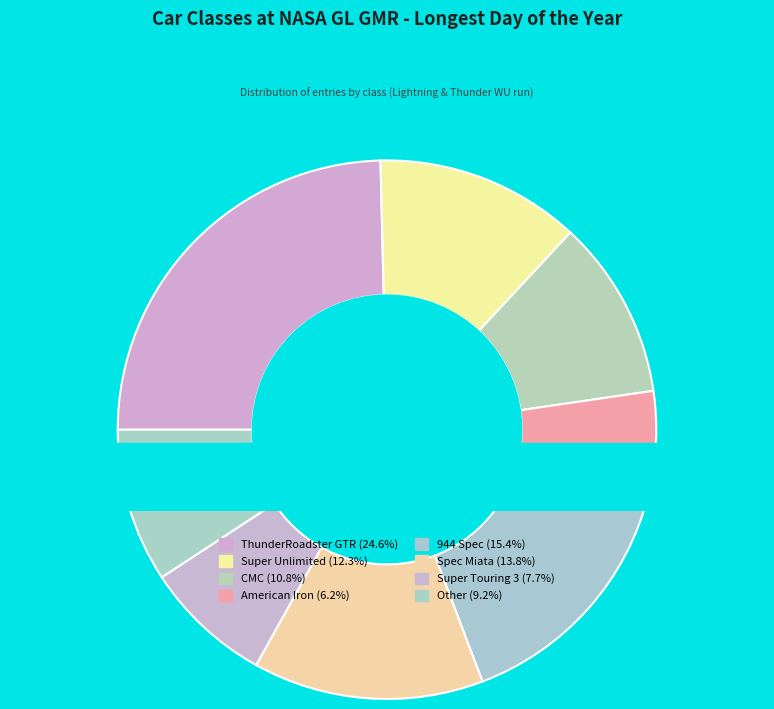

To the nearest percent, what percentage of the pie is Super Touring 3?

8%